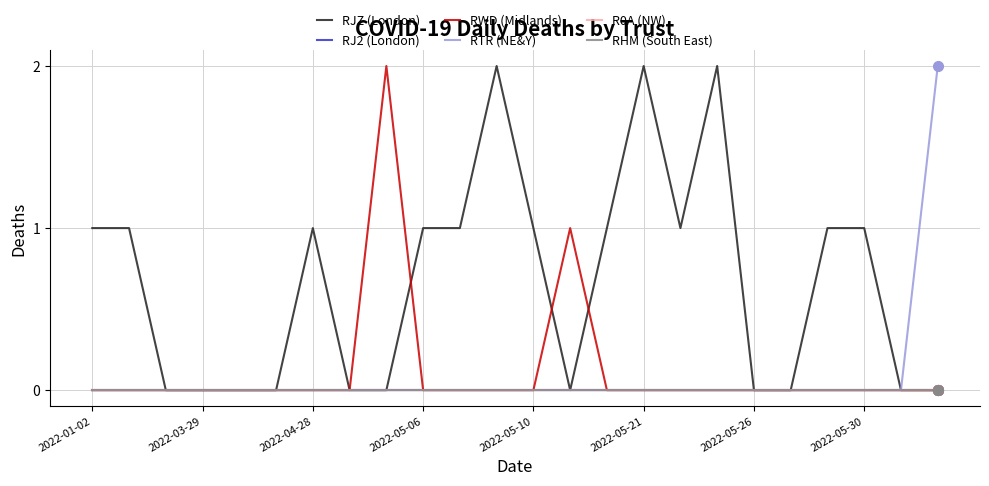

Is this an area chart (filled region under the line)?

No